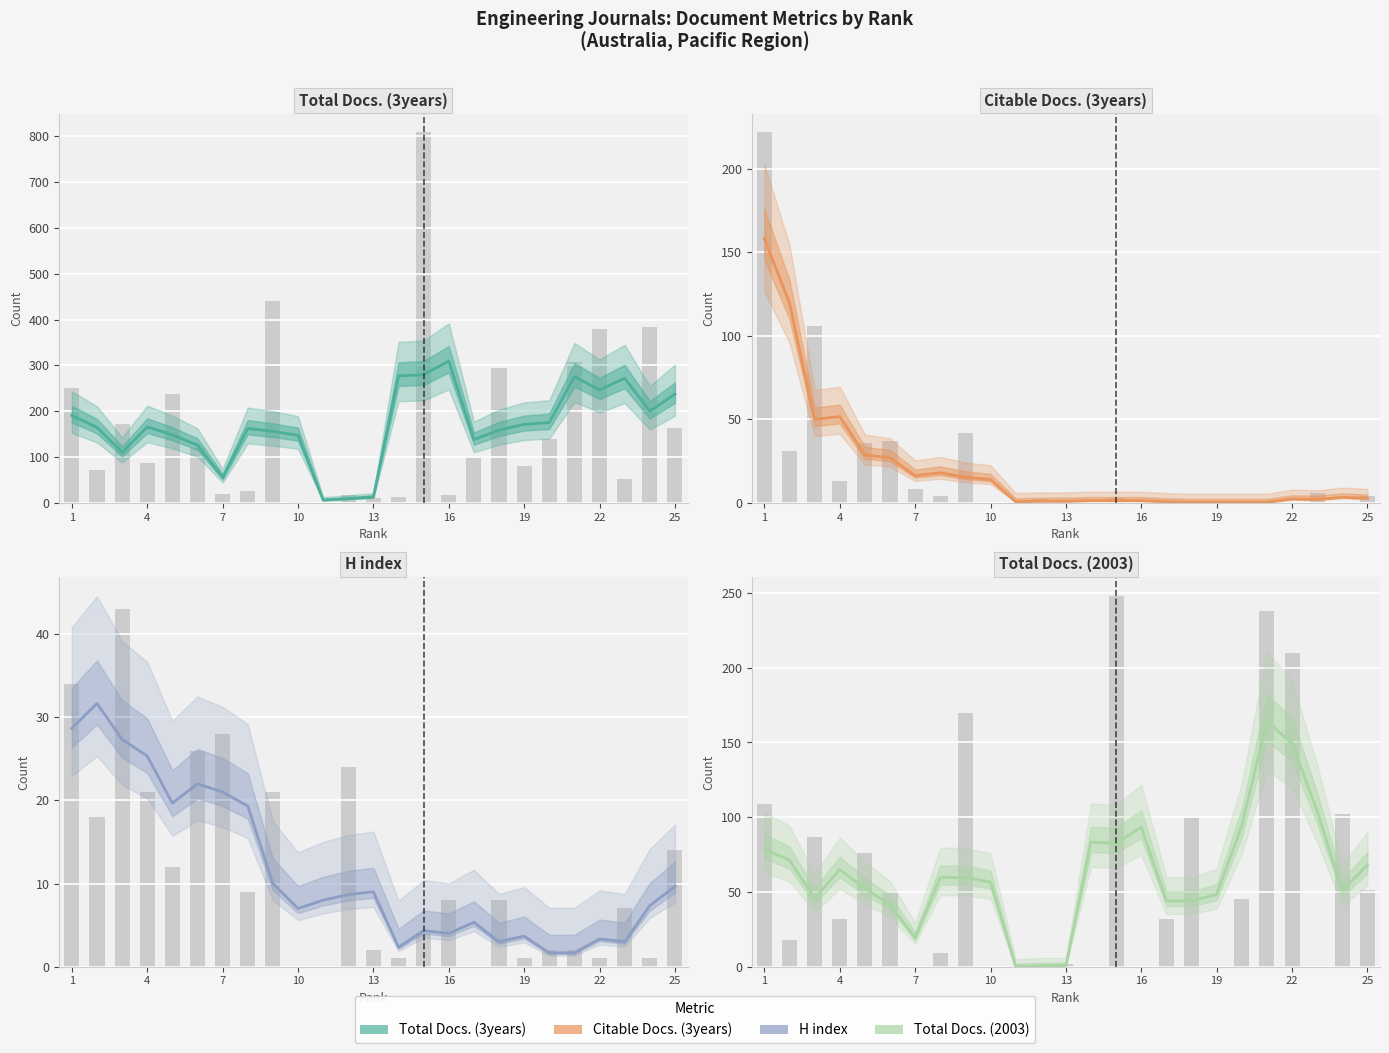

What is the difference between the highest and lowest values at 21?

306